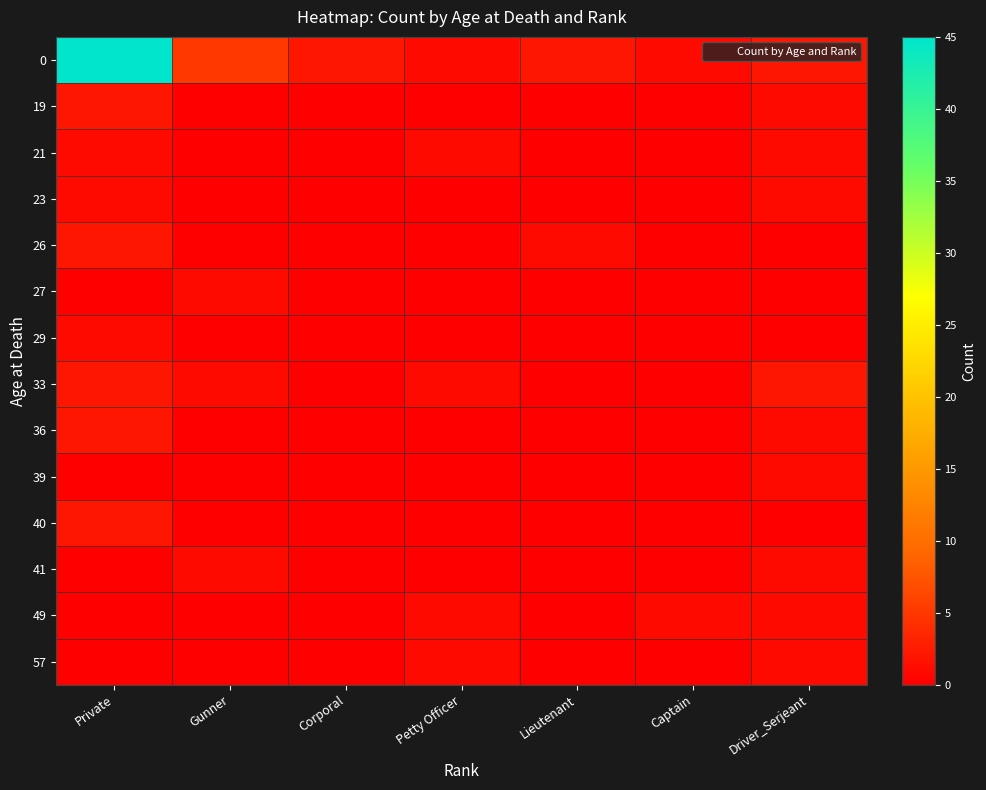

Reading right to left, transcribe all the data shown in this chart.

0: Driver_Serjeant=2	Captain=1	Lieutenant=2	Petty Officer=1	Corporal=2	Gunner=5	Private=45
19: Driver_Serjeant=1	Captain=0	Lieutenant=0	Petty Officer=0	Corporal=0	Gunner=0	Private=2
21: Driver_Serjeant=1	Captain=0	Lieutenant=0	Petty Officer=1	Corporal=0	Gunner=0	Private=1
23: Driver_Serjeant=1	Captain=0	Lieutenant=0	Petty Officer=0	Corporal=0	Gunner=0	Private=1
26: Driver_Serjeant=0	Captain=0	Lieutenant=1	Petty Officer=0	Corporal=0	Gunner=0	Private=2
27: Driver_Serjeant=0	Captain=0	Lieutenant=0	Petty Officer=0	Corporal=0	Gunner=1	Private=0
29: Driver_Serjeant=0	Captain=0	Lieutenant=0	Petty Officer=0	Corporal=0	Gunner=0	Private=1
33: Driver_Serjeant=2	Captain=0	Lieutenant=0	Petty Officer=1	Corporal=0	Gunner=1	Private=2
36: Driver_Serjeant=1	Captain=0	Lieutenant=0	Petty Officer=0	Corporal=0	Gunner=0	Private=2
39: Driver_Serjeant=1	Captain=0	Lieutenant=0	Petty Officer=0	Corporal=0	Gunner=0	Private=0
40: Driver_Serjeant=0	Captain=0	Lieutenant=0	Petty Officer=0	Corporal=0	Gunner=0	Private=2
41: Driver_Serjeant=1	Captain=0	Lieutenant=0	Petty Officer=0	Corporal=0	Gunner=1	Private=0
49: Driver_Serjeant=1	Captain=1	Lieutenant=0	Petty Officer=1	Corporal=0	Gunner=0	Private=0
57: Driver_Serjeant=1	Captain=0	Lieutenant=0	Petty Officer=1	Corporal=0	Gunner=0	Private=0